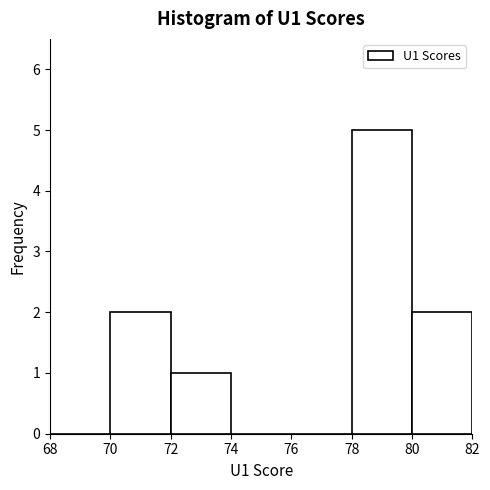

Over which range of the x-axis is the bar tallest?

78 to 80